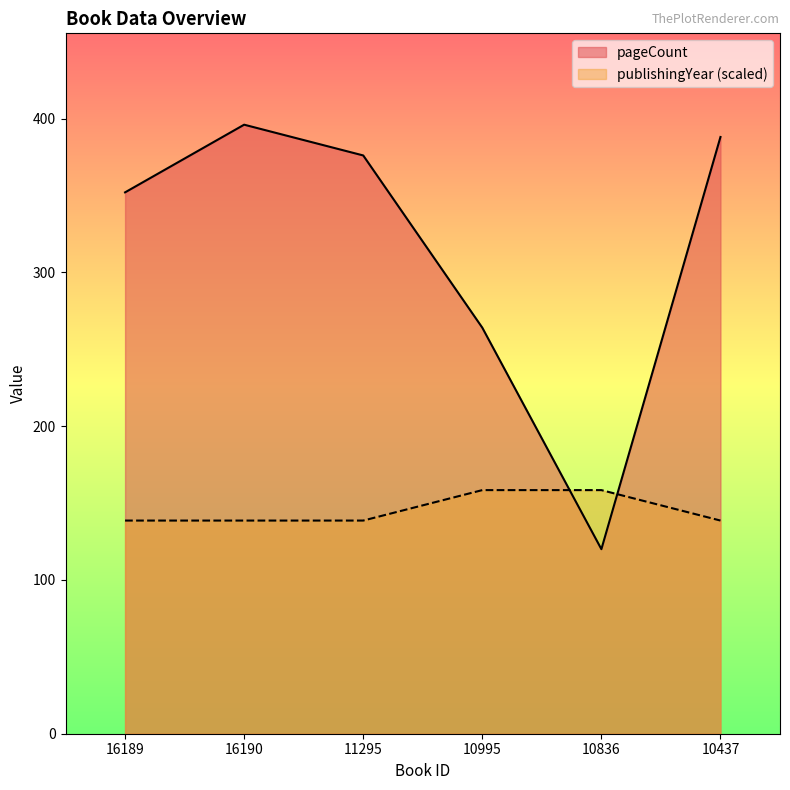

Rank the series by their average value, from highest to lowest.

pageCount, publishingYear (scaled)